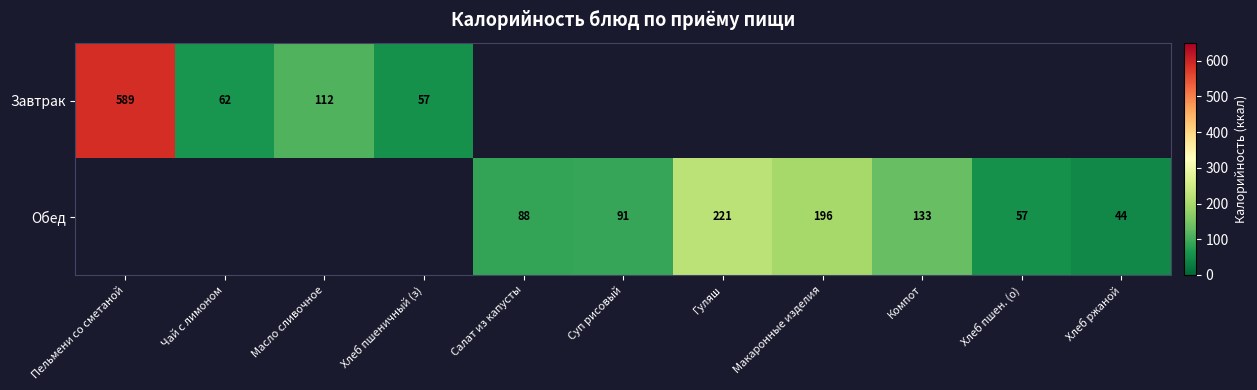

The Завтрак series shows 39 at Масло сливочное. True or false?

False